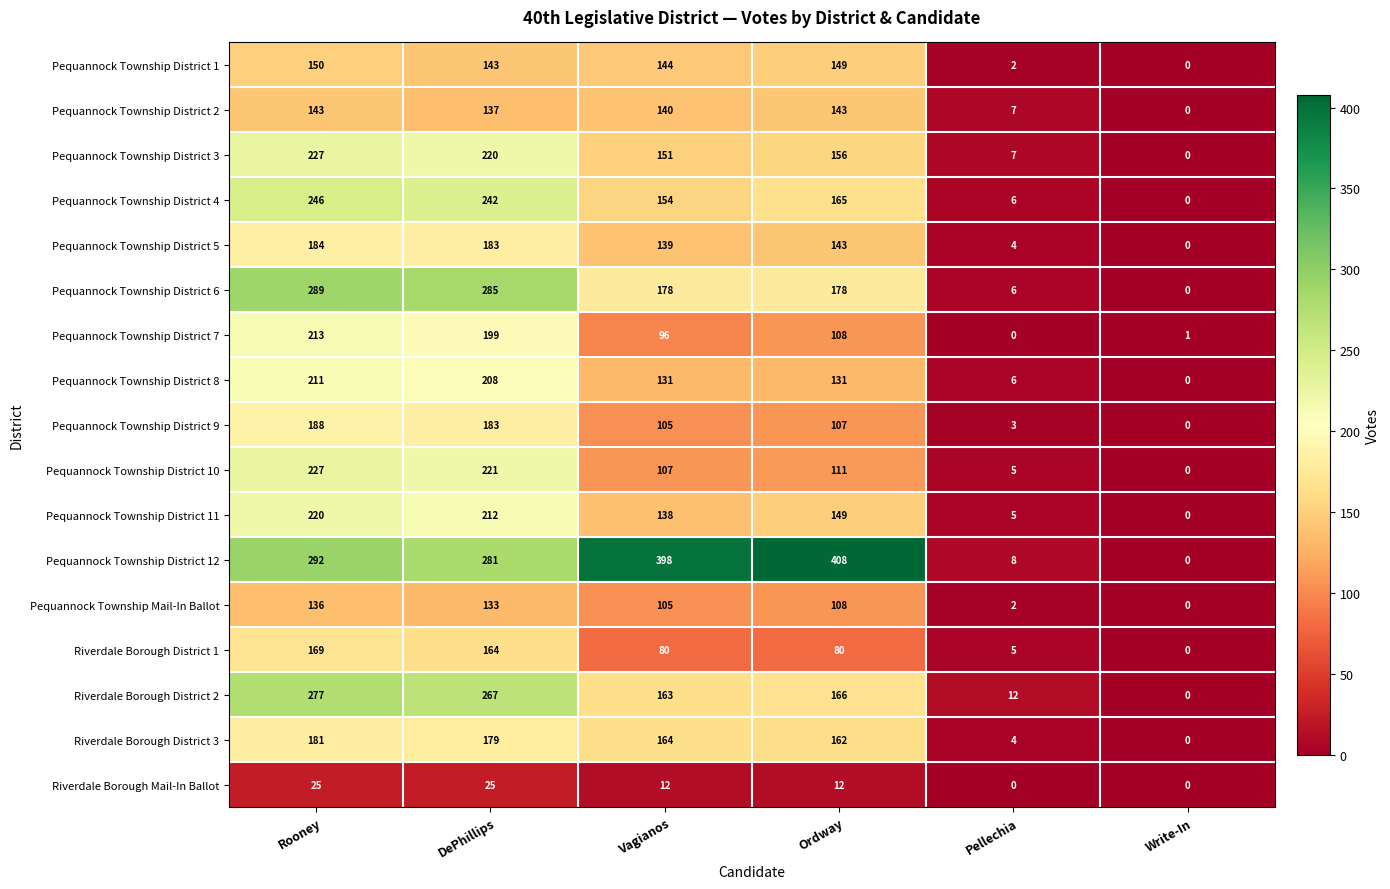

What is the difference between the highest and lowest values at DePhillips?

260